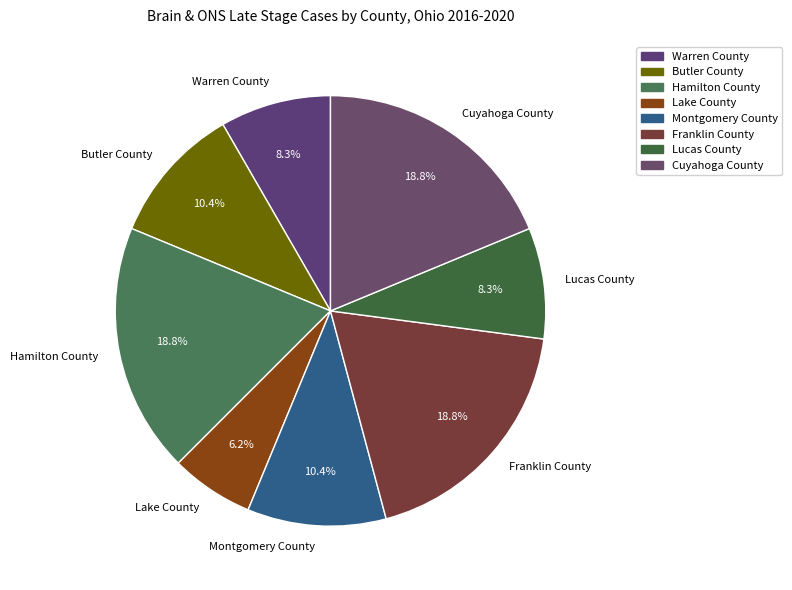

Which has a higher value, Lucas County or Butler County?

Butler County